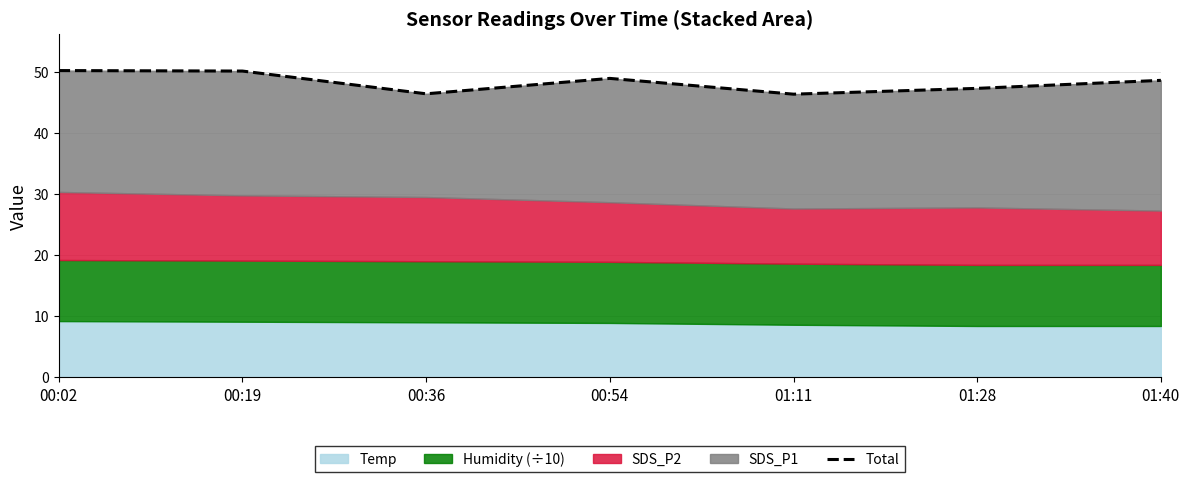

List the labels in order of value, largest first.

00:02, 00:19, 00:54, 01:40, 01:28, 00:36, 01:11